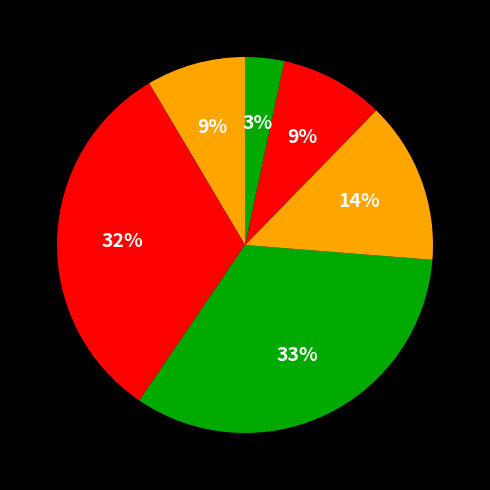

To the nearest percent, what is the average slice percentage?

17%